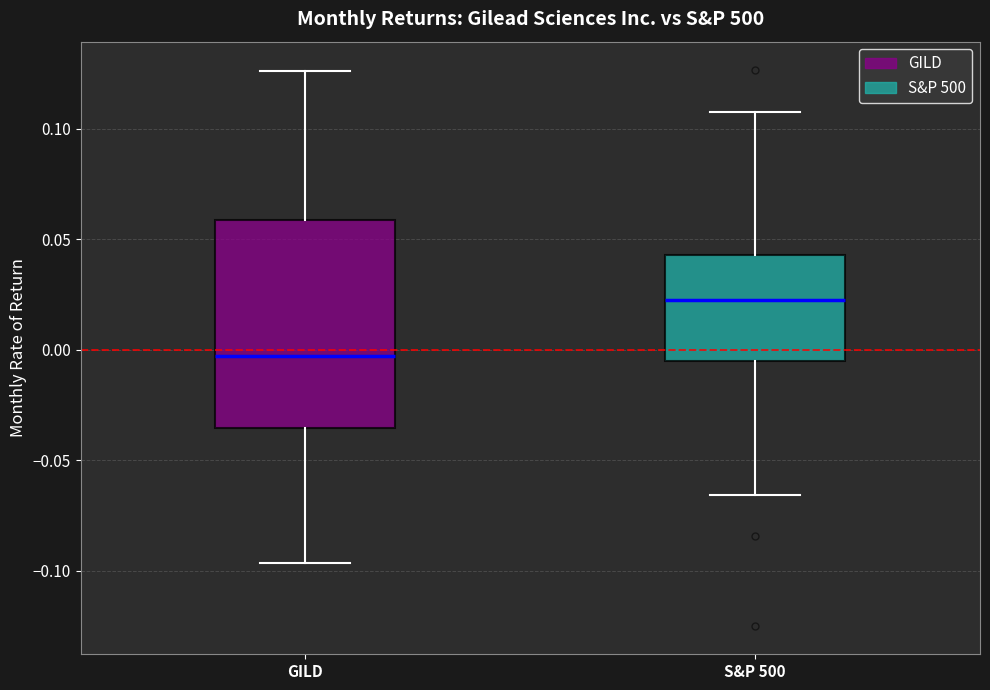

Comparing the boxes themselves (not the whiskers), which one is the tallest?

GILD